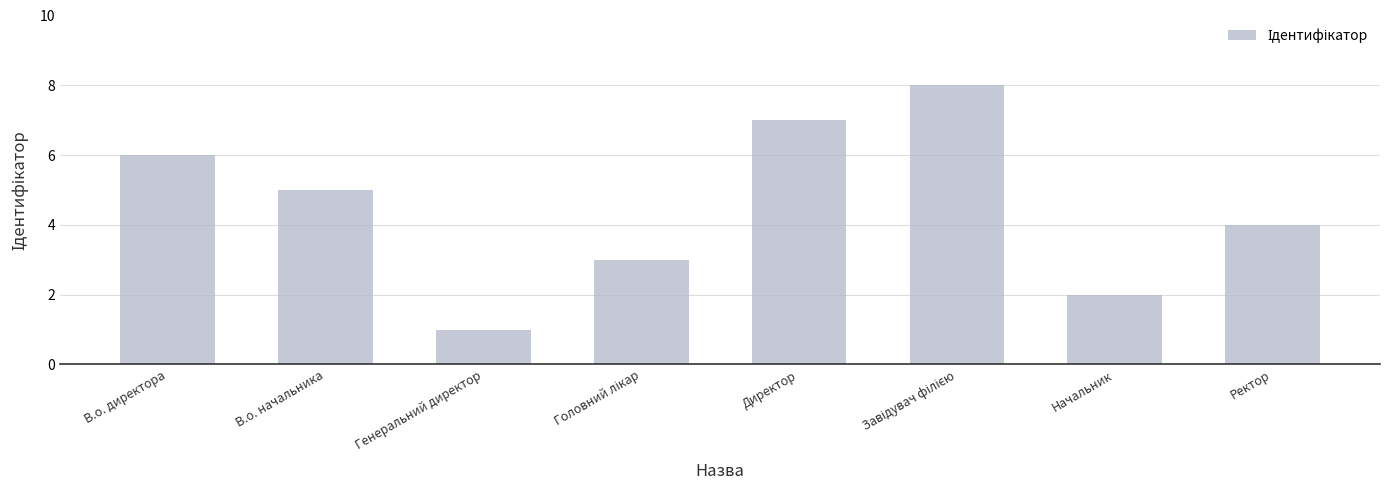

The chart shows a value of 4 at В.о. директора. True or false?

False